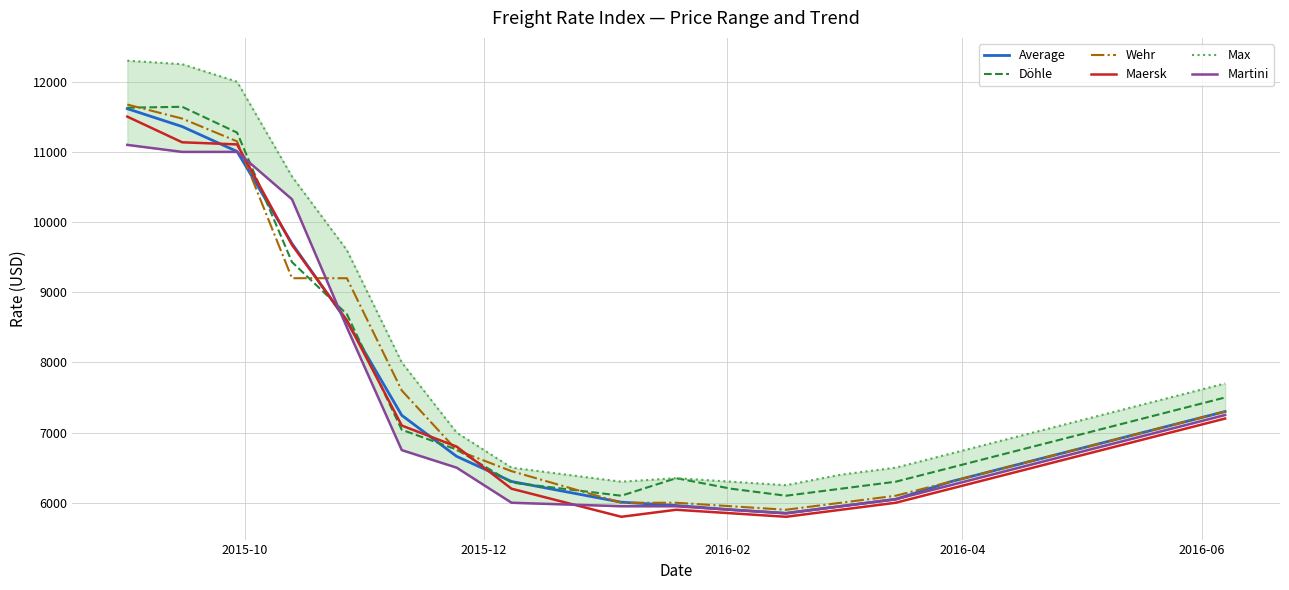

What is the highest value of the Wehr series?

11675